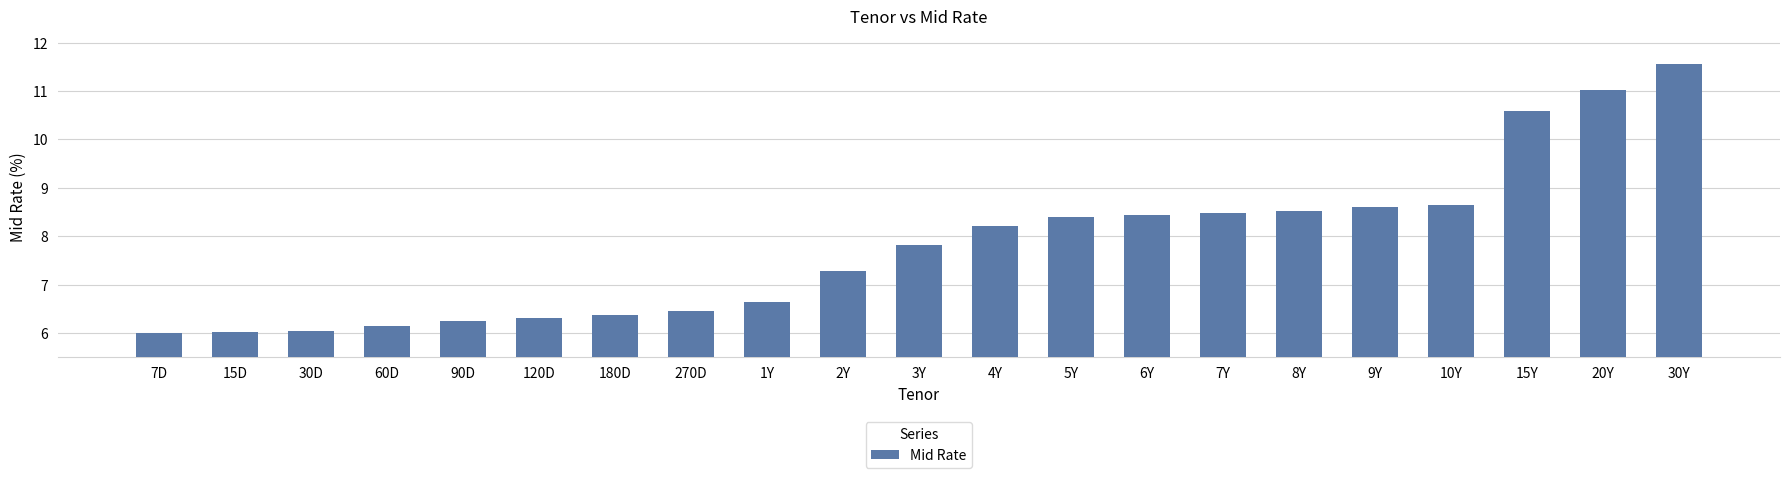

Where does the data first go above 7?

2Y